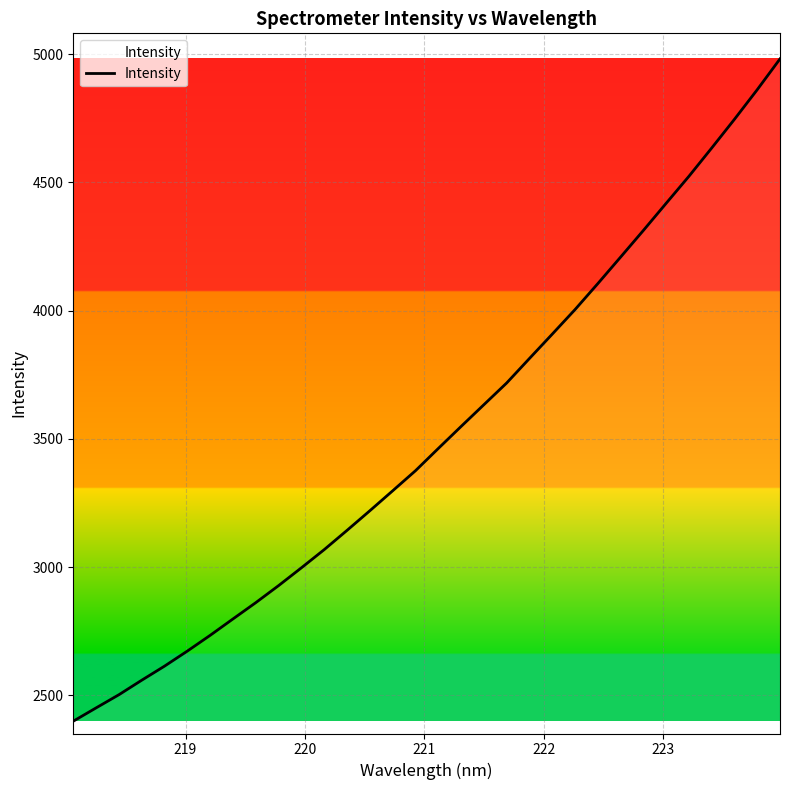

What is the maximum value shown in the chart?

4981.6